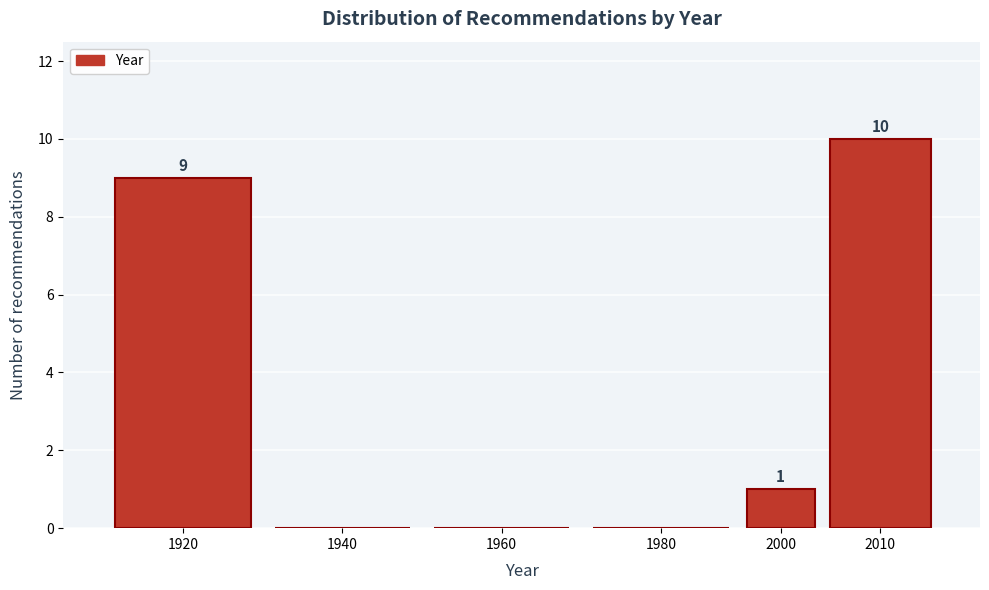

Reading right to left, list all the values displayed in this chart.

2010=10	2000=1	1980=0	1960=0	1940=0	1920=9